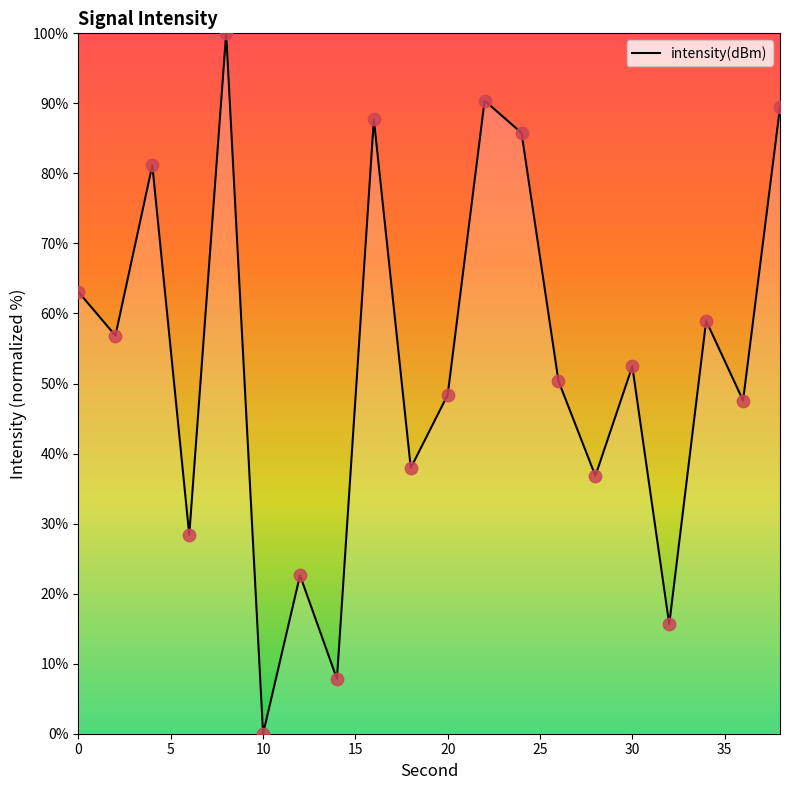

What is the greatest value displayed?

100.0